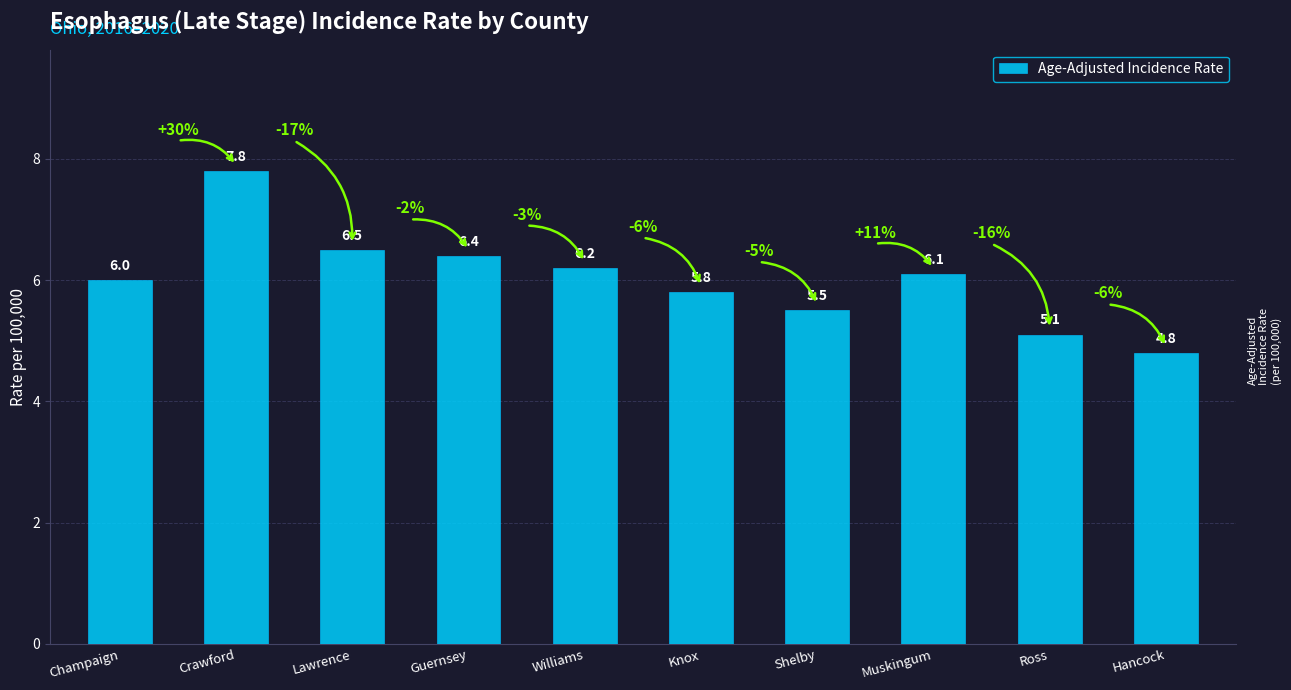

What position from the right is Muskingum?

3